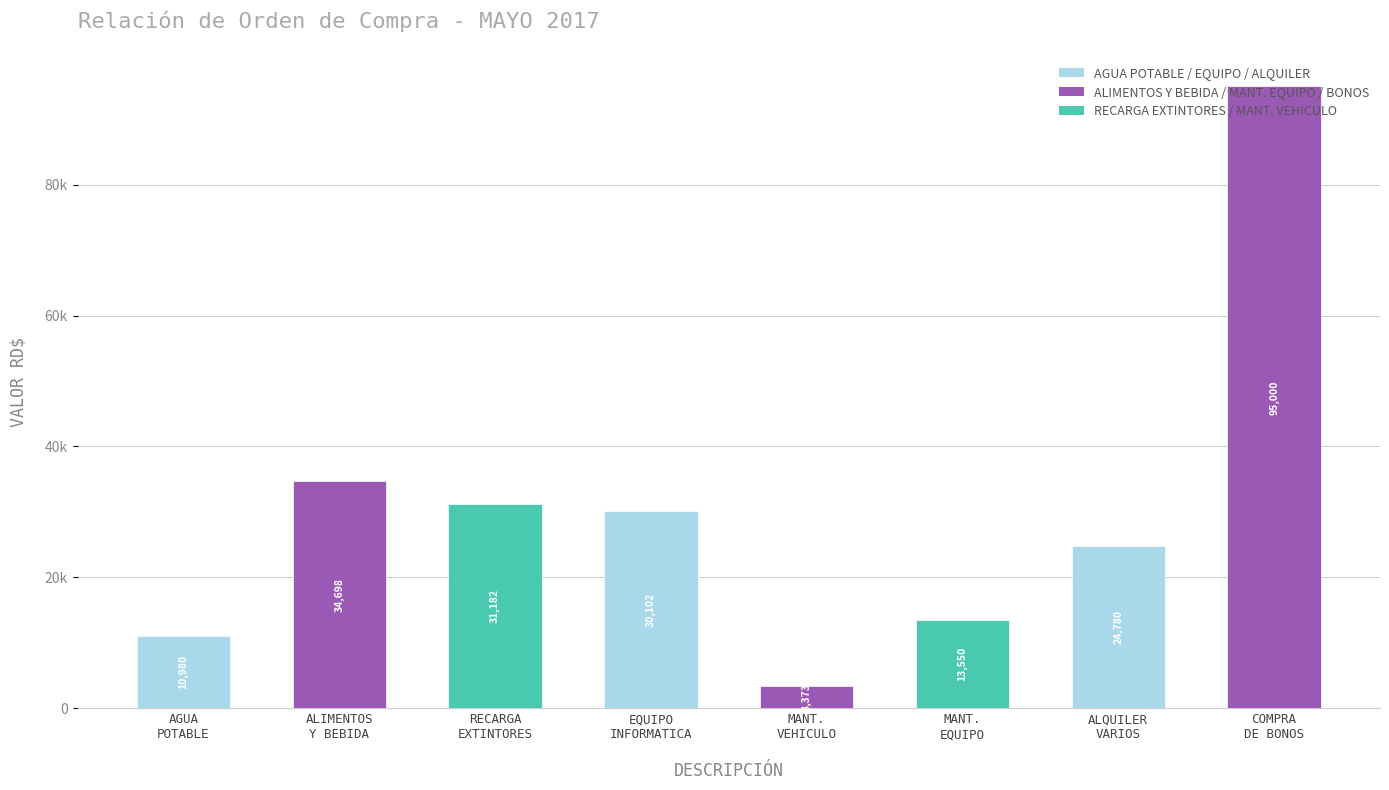

Does the chart contain stacked bars?

No